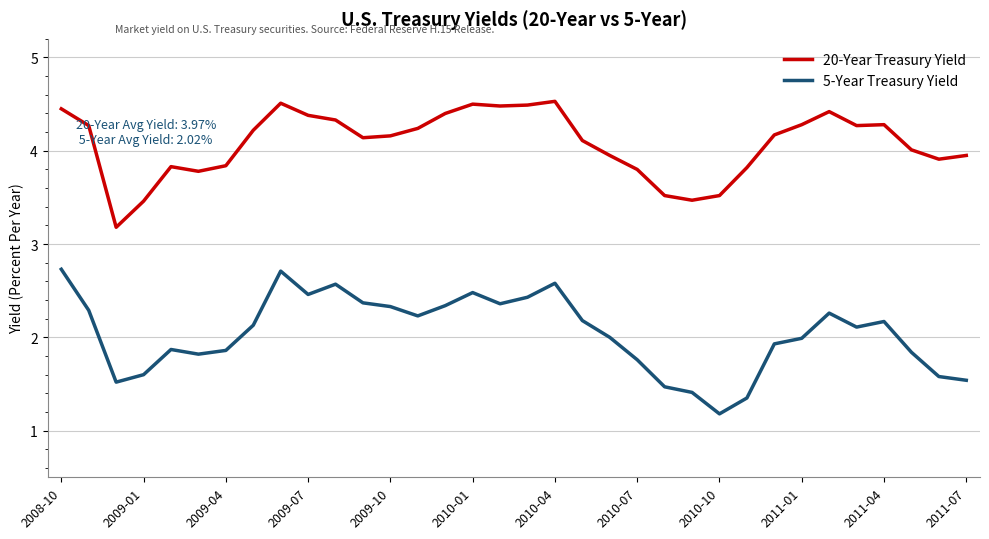

What is the minimum value shown in the chart?

1.2